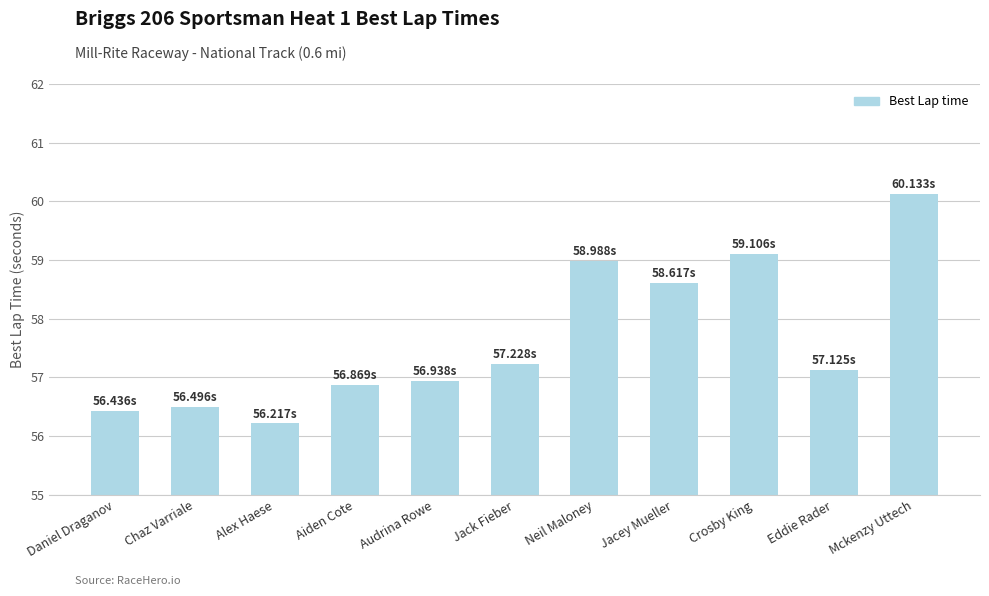

What is the difference between the maximum and minimum values?

3.9